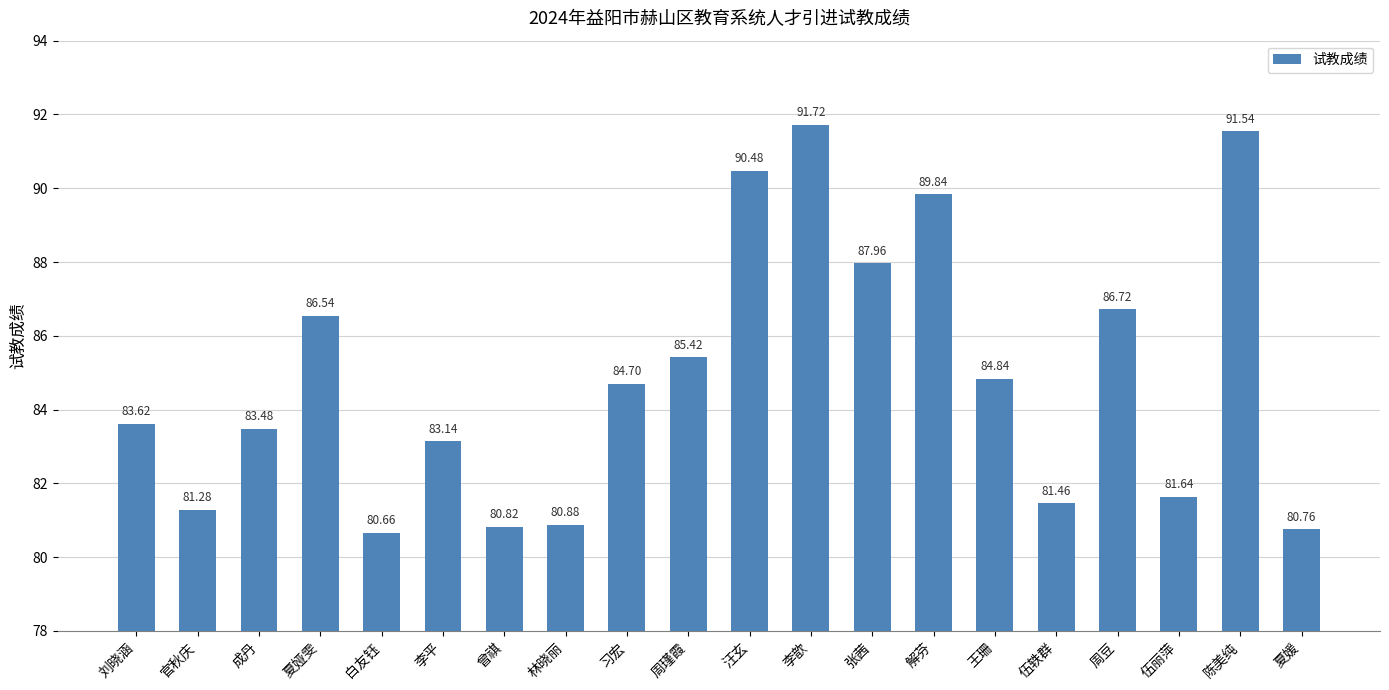

Count the number of data series in this chart.

1